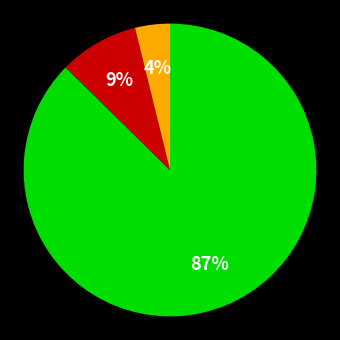

Is there any slice that represents more than half of the pie?

Yes